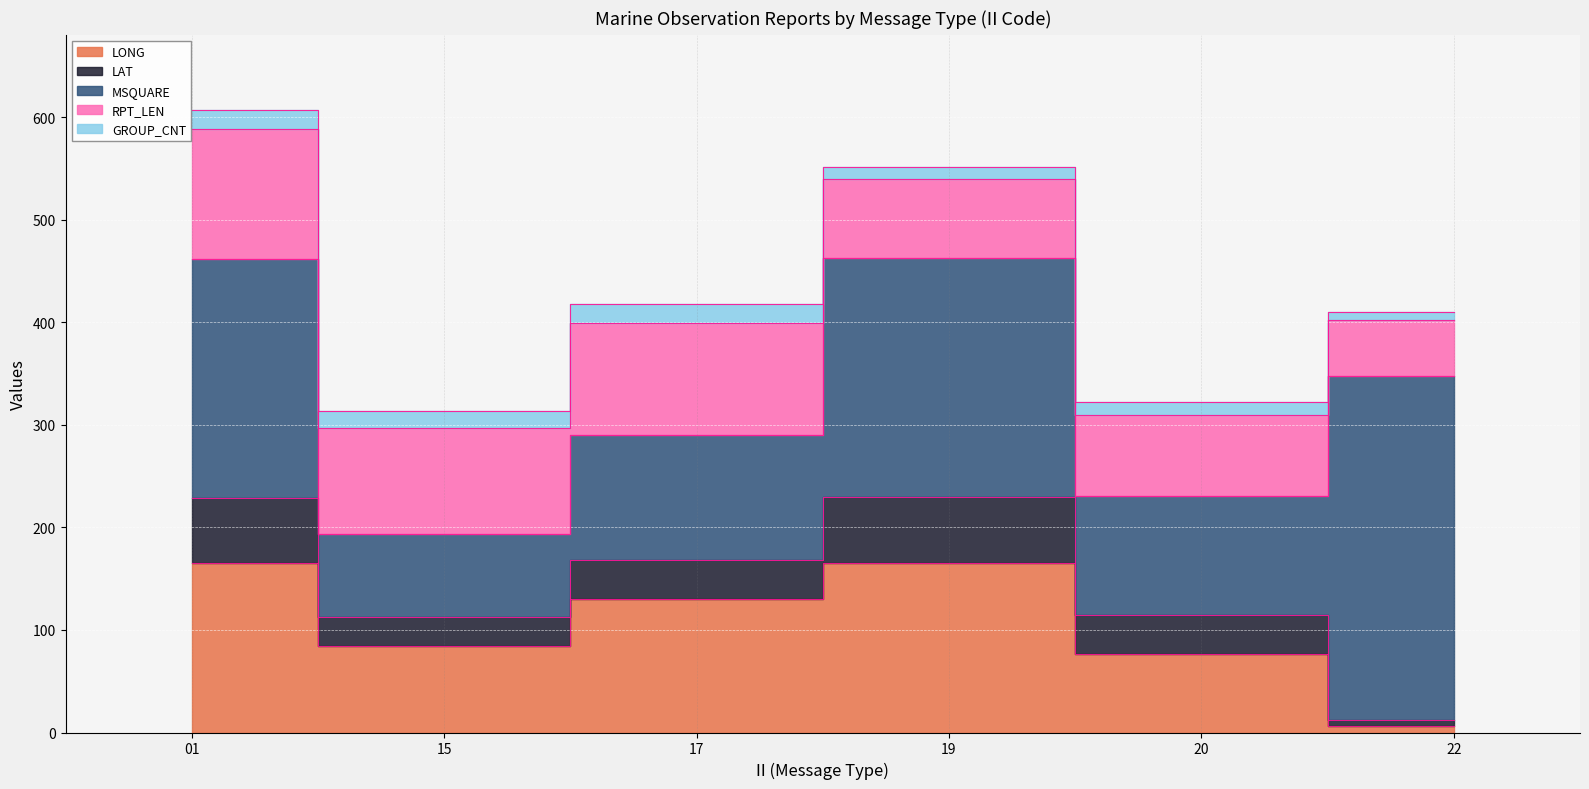

What is the value of the LONG point at the 2nd from the left?

84.5